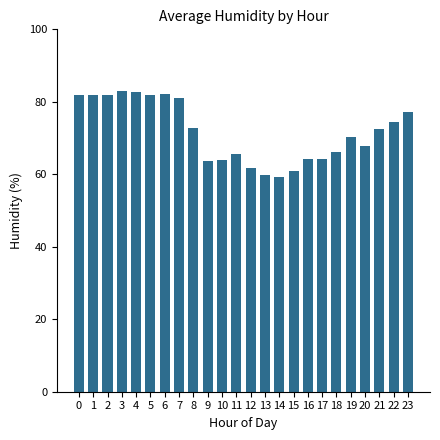

Is it true that the value at 3 is 33.8?

False